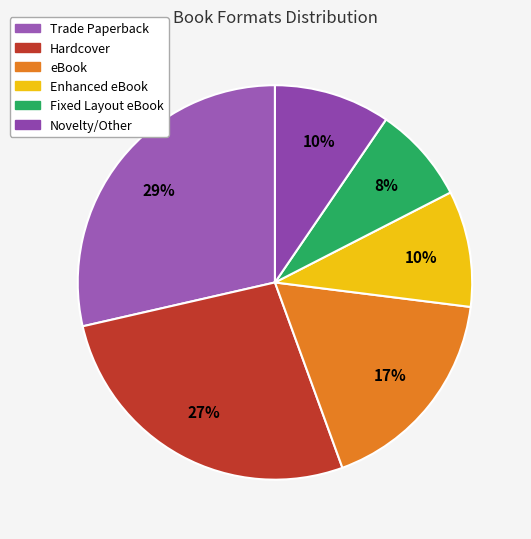

Does Novelty/Other account for over 50% of the chart?

No